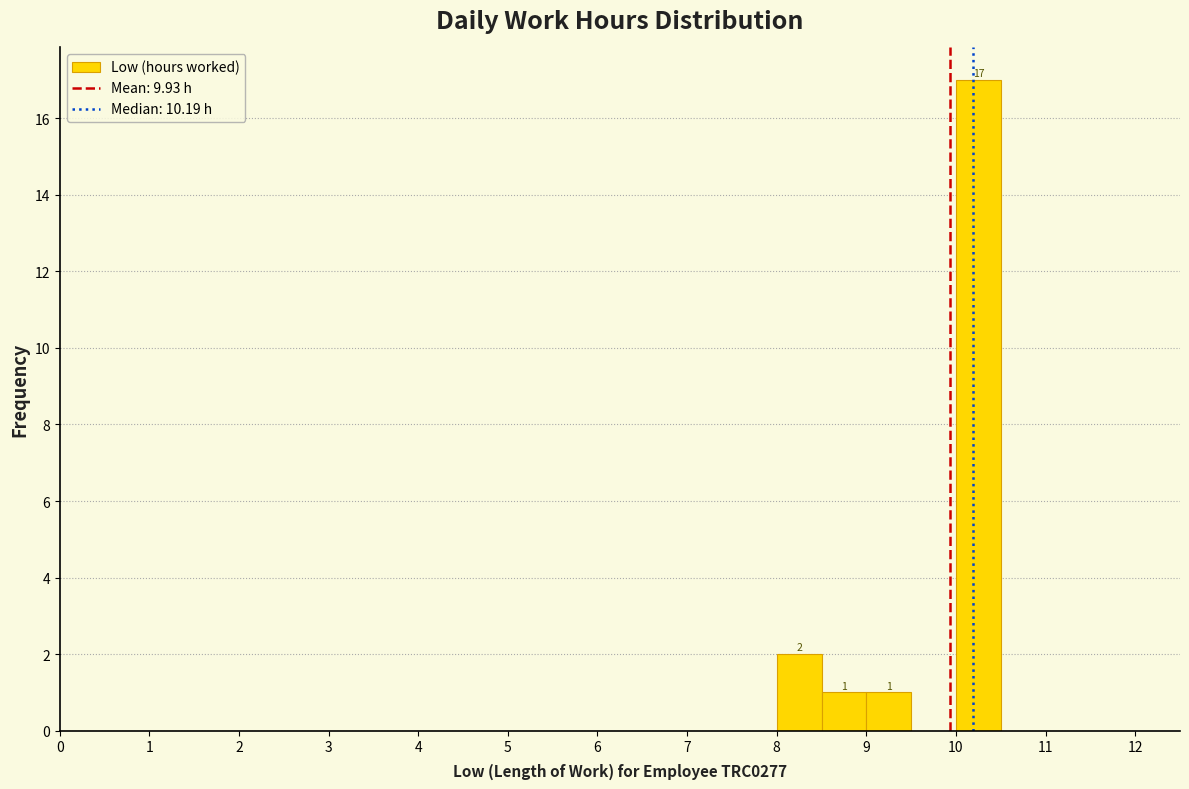

Over which range of the x-axis is the bar tallest?

10.0 to 10.5